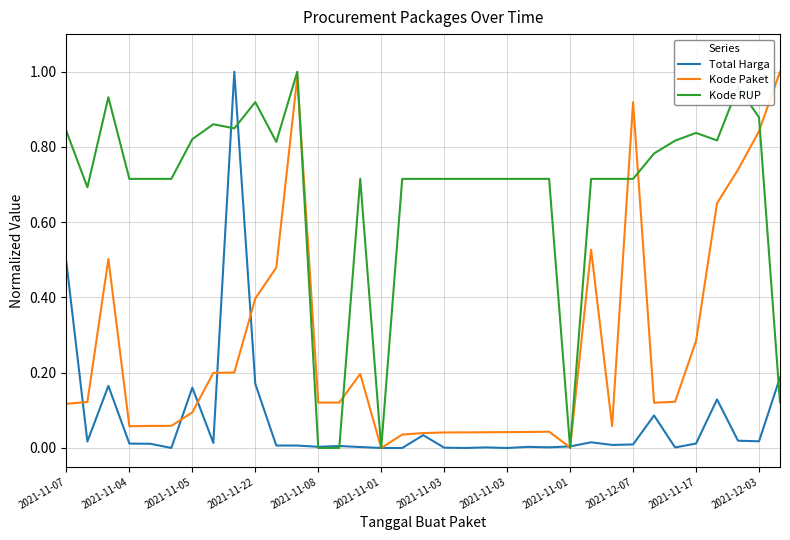

Which series has the largest total across all categories?

Kode RUP